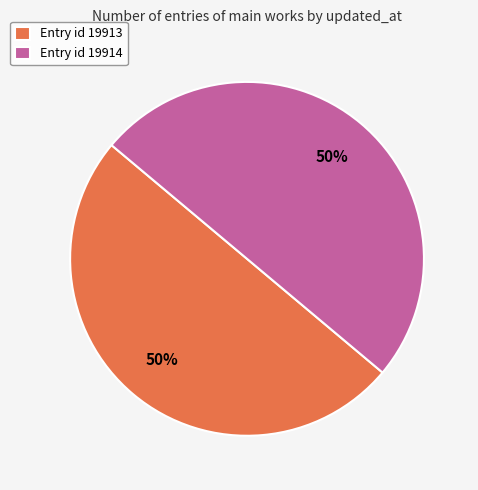

To the nearest percent, what portion does Entry id 19913 represent?

50%